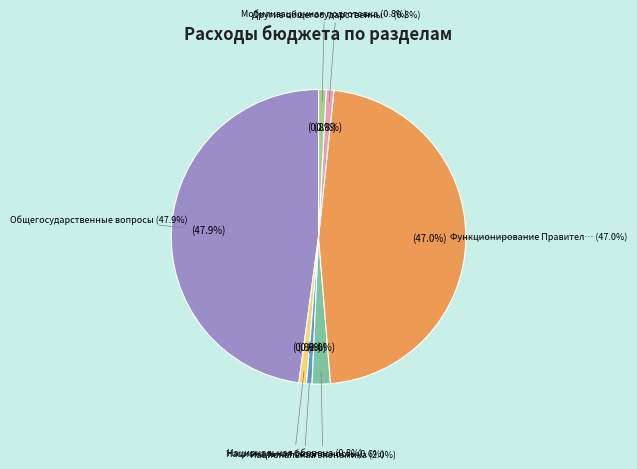

How many segments does this pie chart have?

7